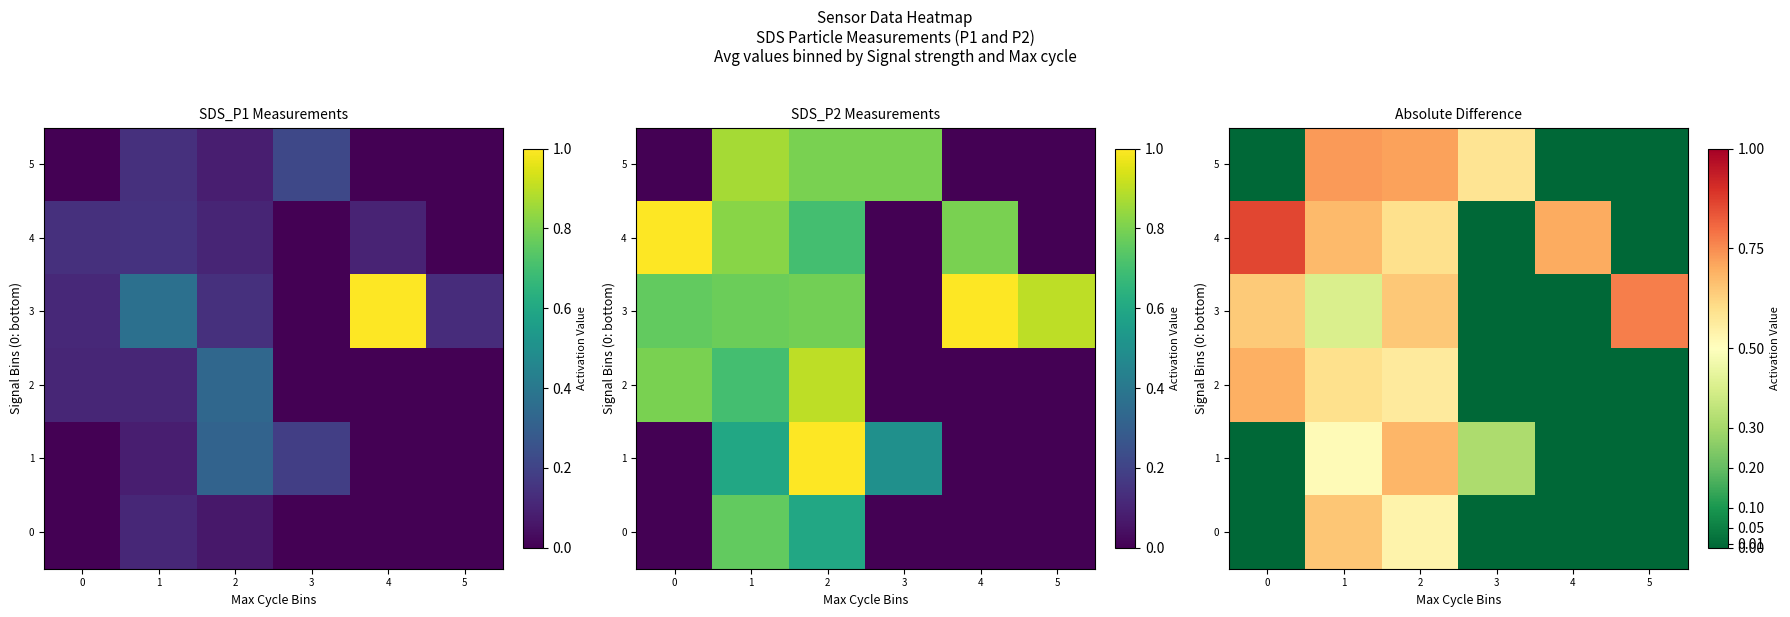

List the labels in order of 3 value, smallest first.

3, 4, 1, 0, 2, 5